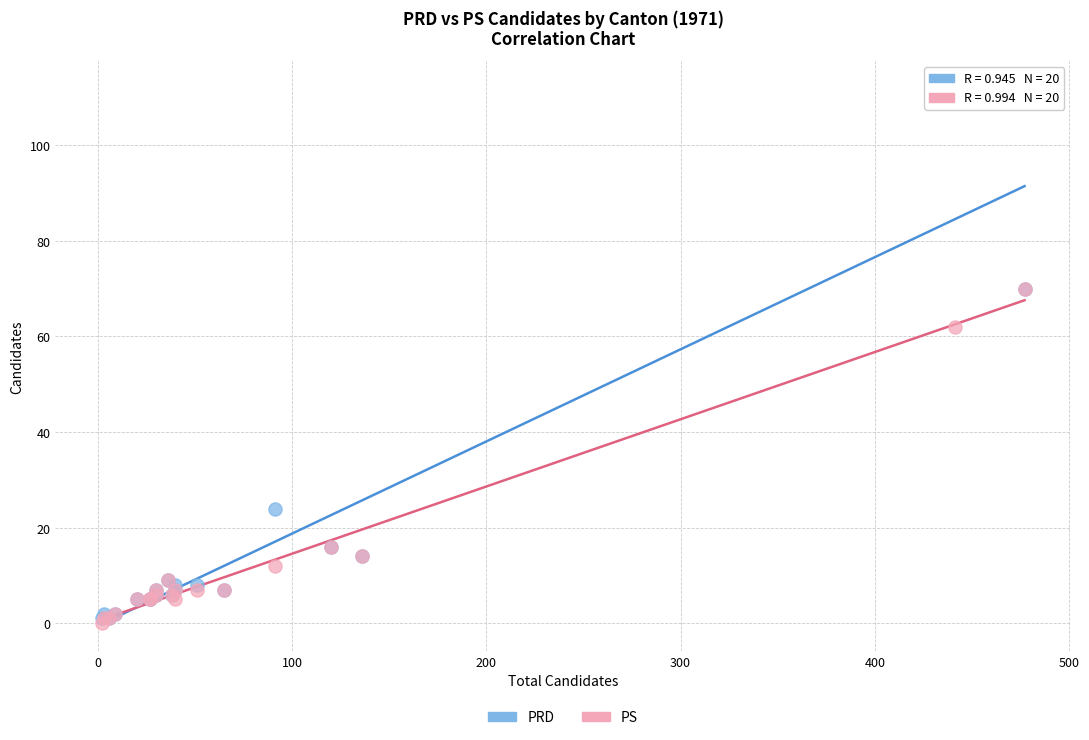

Which series has the largest Y range (max minus min)?

PRD